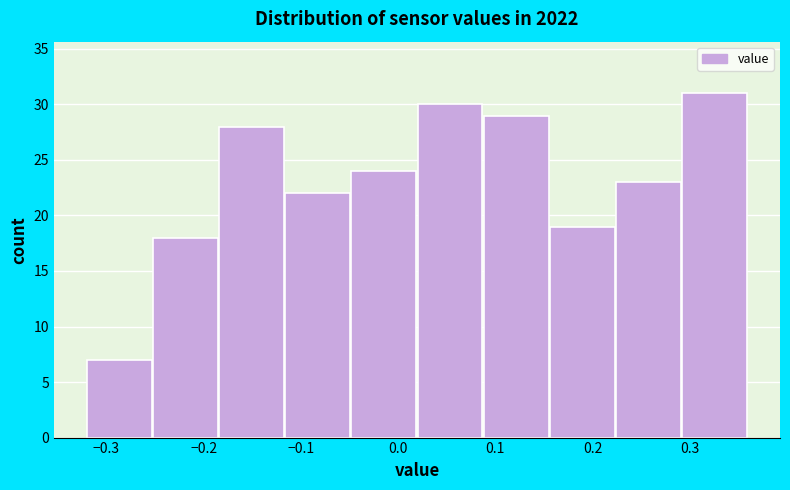

Over which range of the x-axis is the bar tallest?

0.292 to 0.360